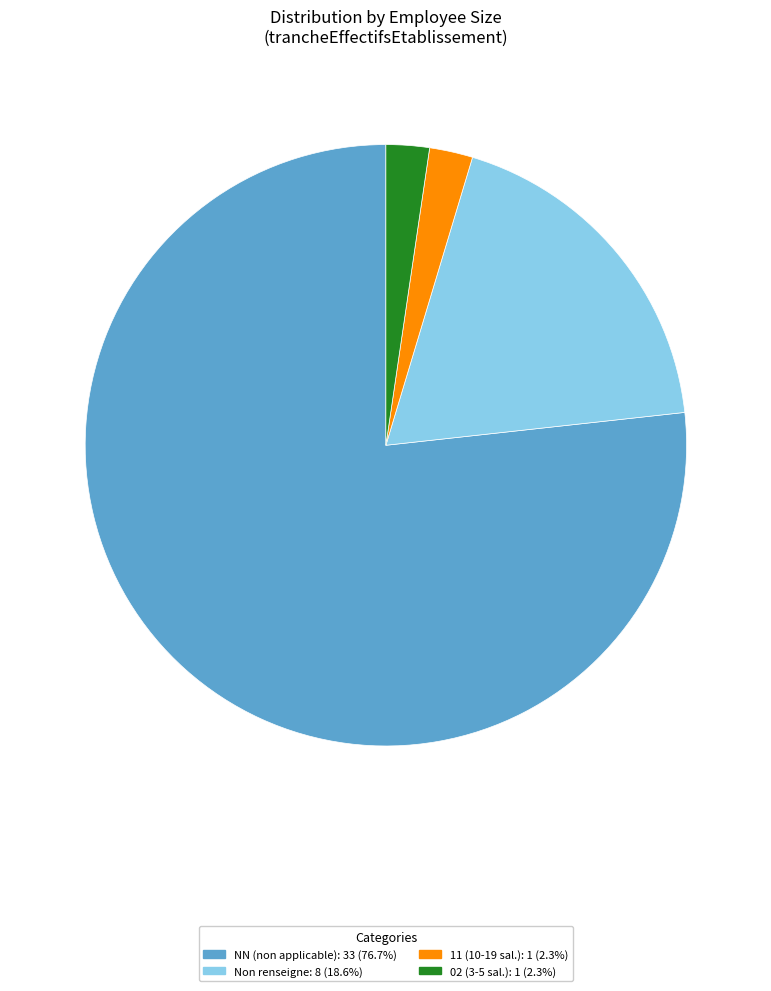

Is there a majority slice in this chart?

Yes